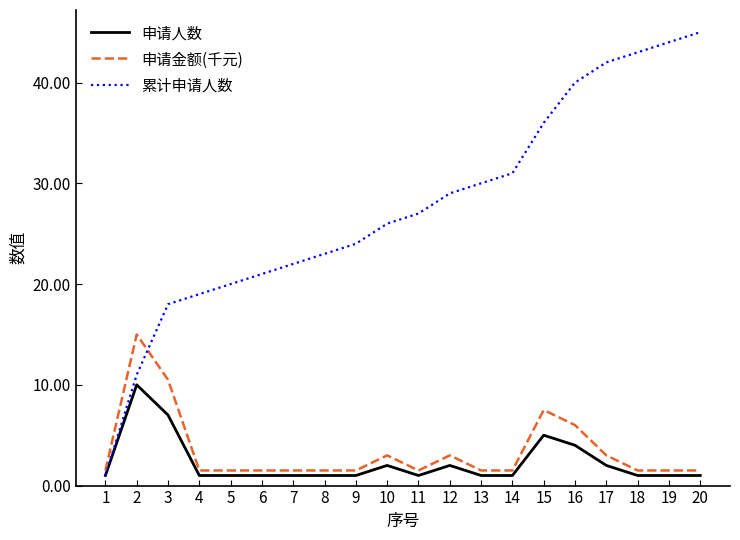

At 16, list the series in order from largest to smallest.

累计申请人数, 申请金额(千元), 申请人数